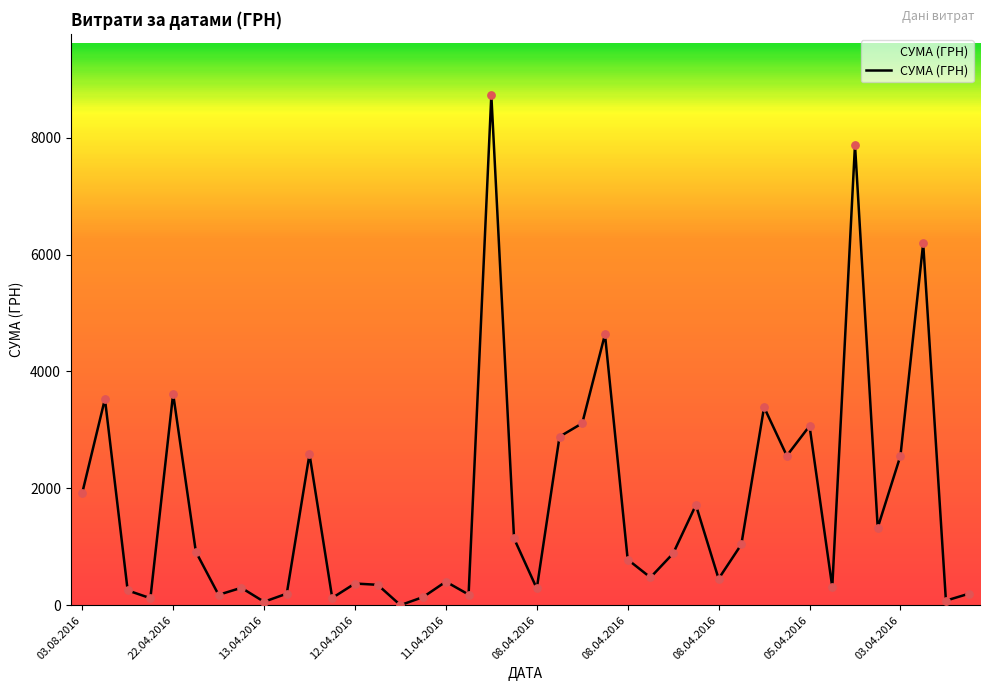

What is the difference between the maximum and minimum values?

8728.5